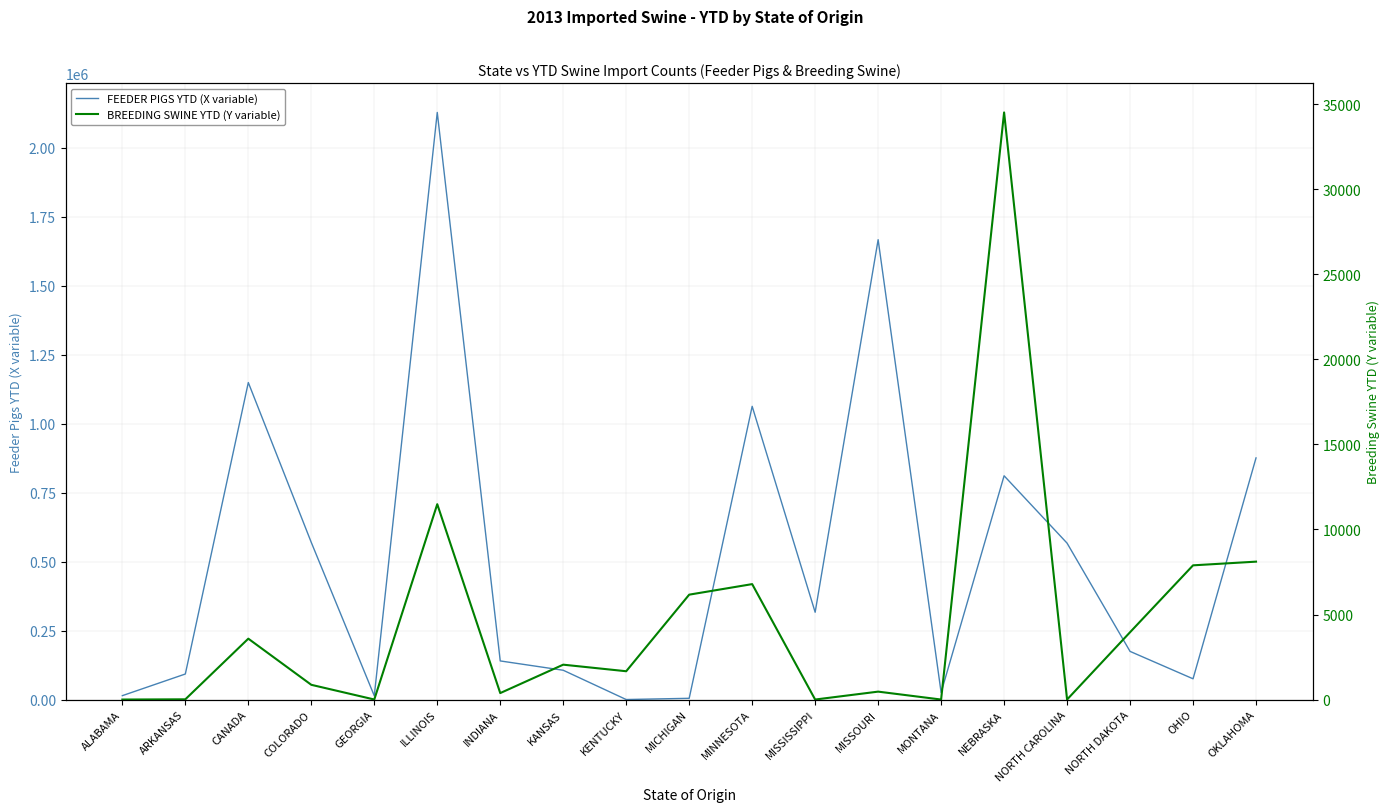

List the series in order of their overall mean, highest first.

FEEDER PIGS YTD (X variable), BREEDING SWINE YTD (Y variable)